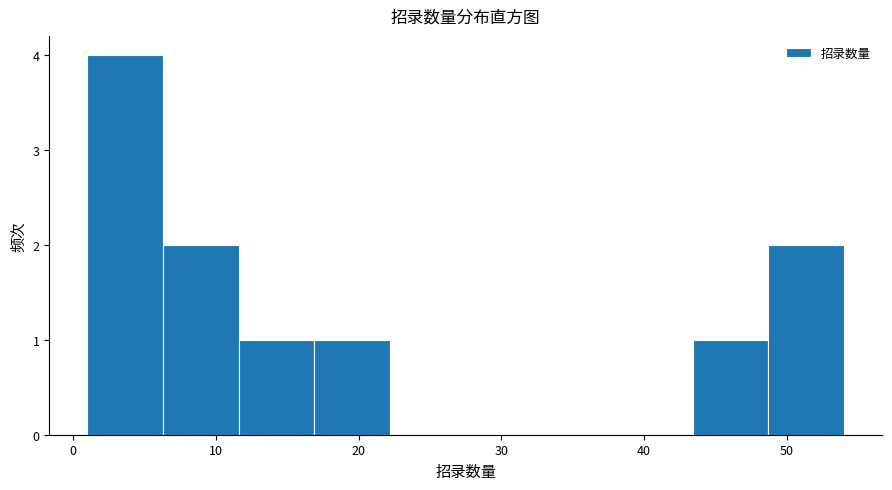

Reading left to right, list every bar in this chart as the range it spans on the x-axis followed by its height. Neither the bar edges nor the heights are printed on the chart, so give them approximately, as read against the axes.

1.0 to 6.3: 4
6.3 to 11.6: 2
11.6 to 16.9: 1
16.9 to 22.2: 1
22.2 to 27.5: 0
27.5 to 32.8: 0
32.8 to 38.1: 0
38.1 to 43.4: 0
43.4 to 48.7: 1
48.7 to 54.0: 2